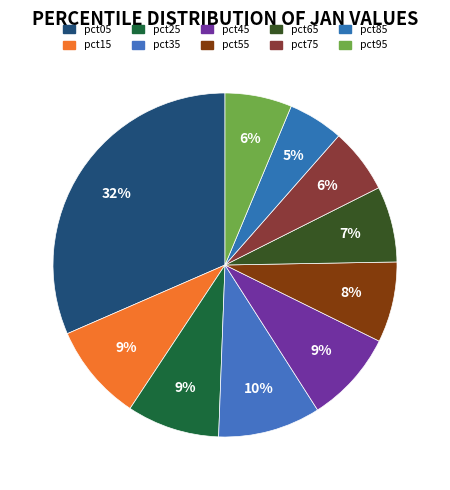

To the nearest percent, what portion does pct25 represent?

9%